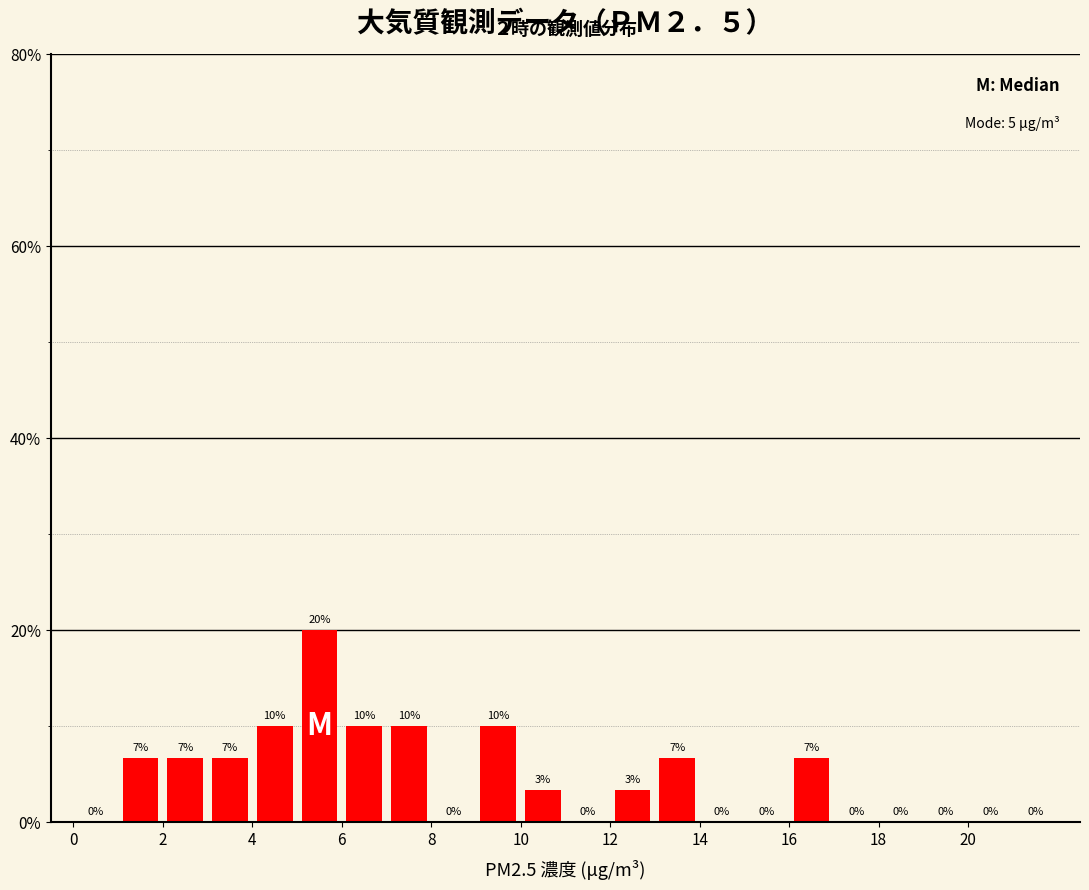

Which range on the x-axis has the tallest bar?

5 to 6